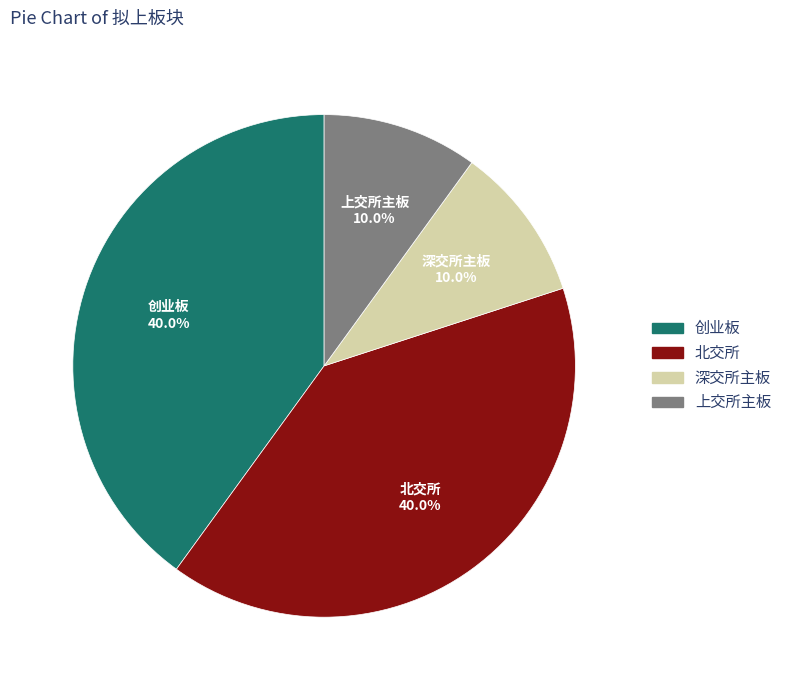

Is 北交所 the majority of the pie?

No